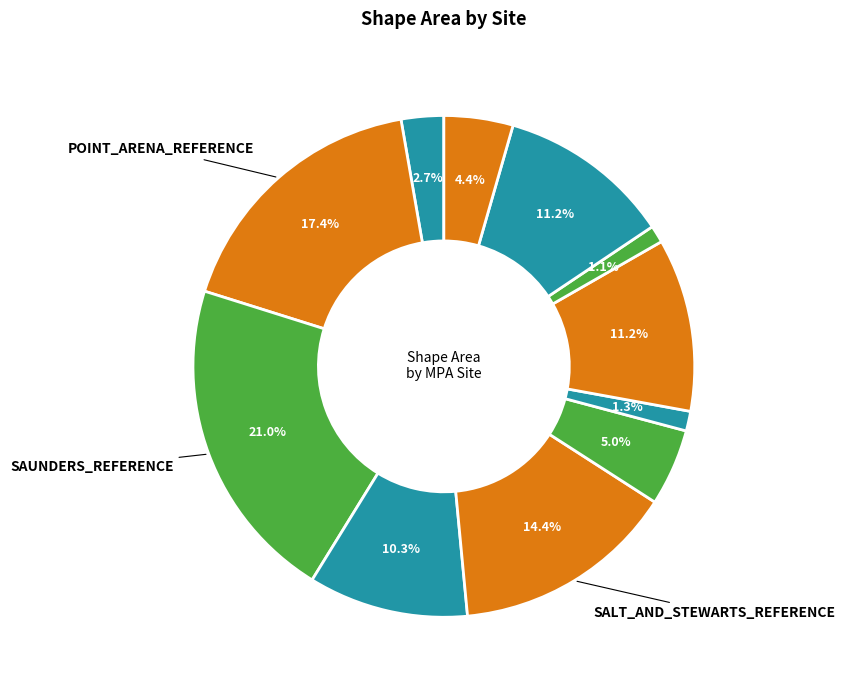

How many slices are in this pie chart?

11